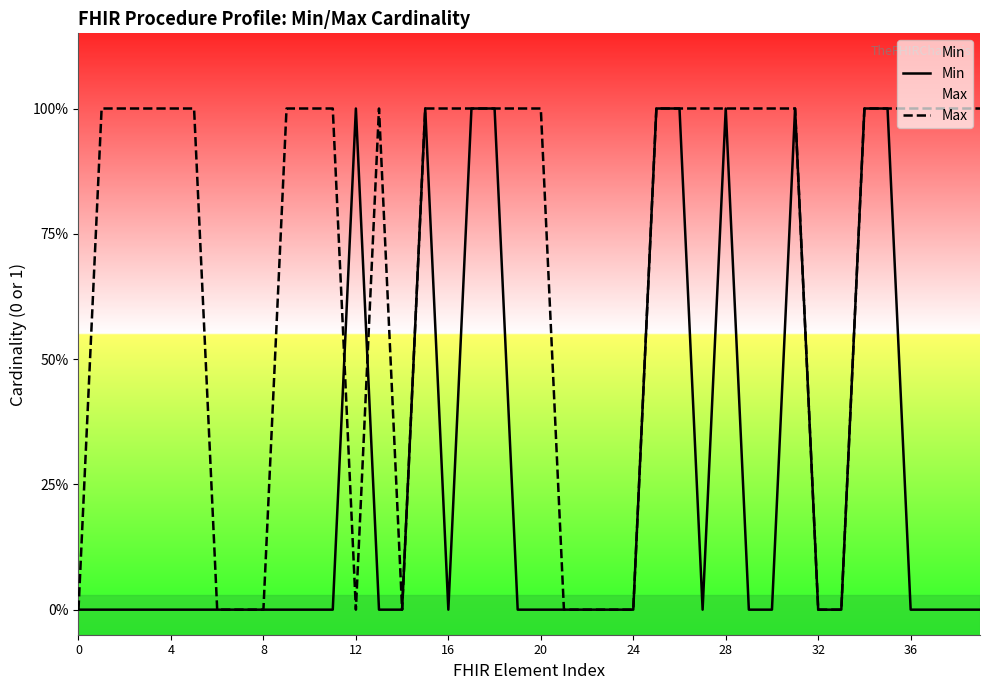

Between which two adjacent categories do Min and Max first intersect?

11 and 12